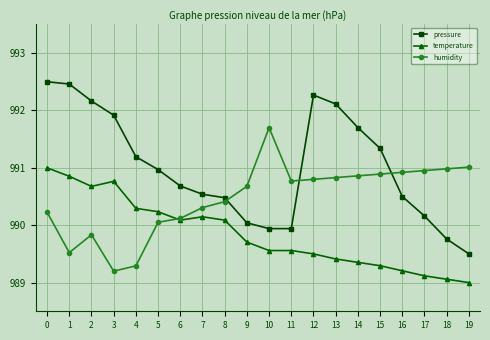

What is the value of the pressure point at the 9th from the left?

990.5